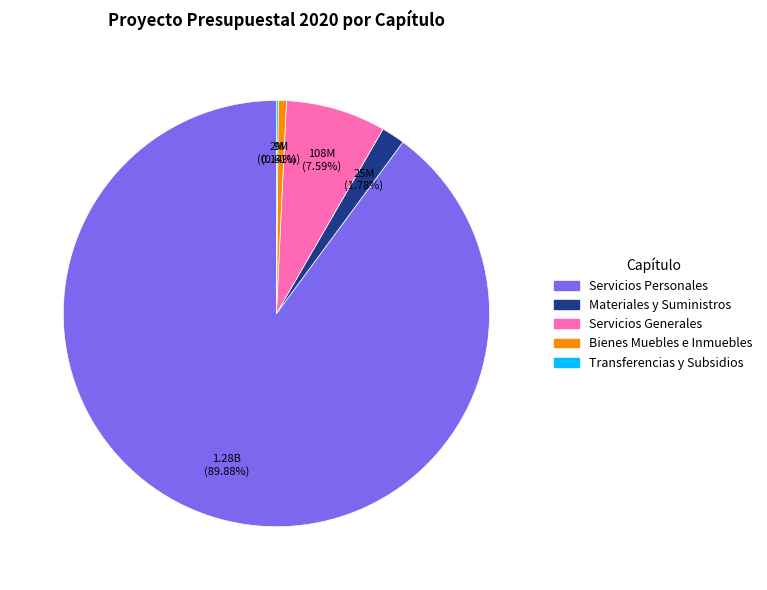

Is there any slice that represents more than half of the pie?

Yes